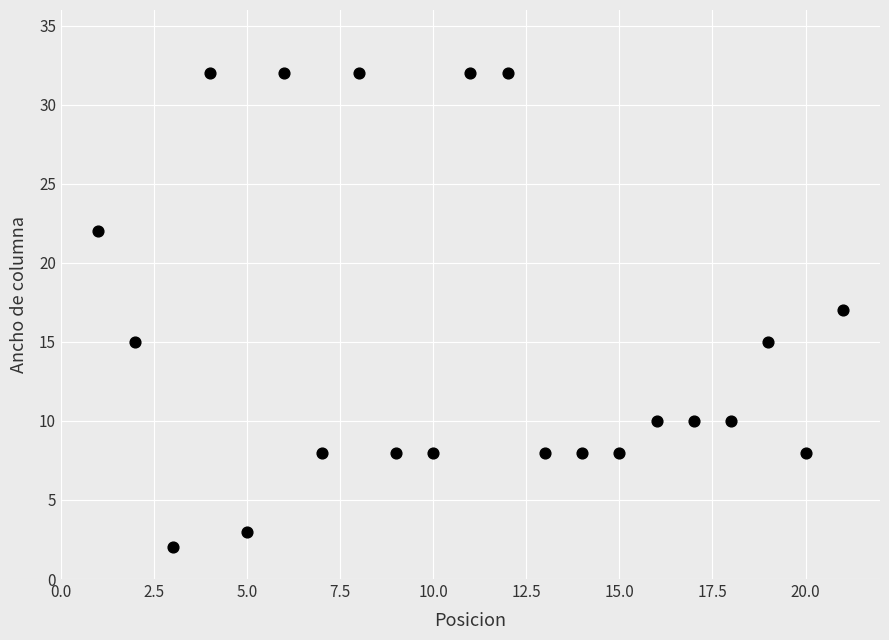

What is the range of Y values (max minus min)?

30